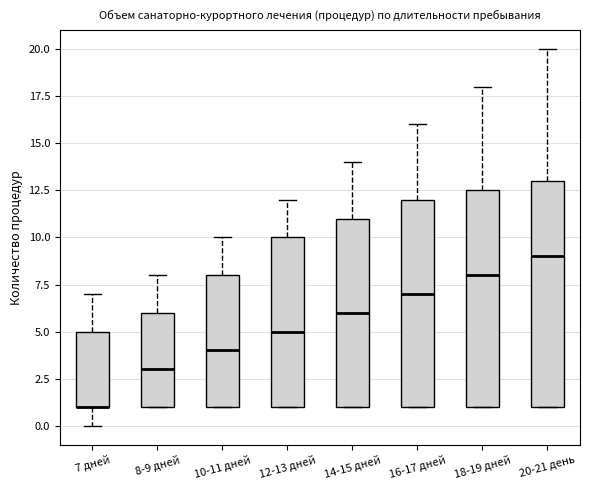

Reading left to right, read every box against the y-axis: the position of its median line, the range the box covers, and the ends of its whiskers. The values are not printed on the chart, so give them approximately, as read against the axis.

7 дней: median 1.0 (drawn on the box's lower edge), box 1.0 to 5.0, whiskers 0.0 to 7.0
8-9 дней: median 3.0, box 1.0 to 6.0, whiskers 1.0 to 8.0
10-11 дней: median 4.0, box 1.0 to 8.0, whiskers 1.0 to 10.0
12-13 дней: median 5.0, box 1.0 to 10.0, whiskers 1.0 to 12.0
14-15 дней: median 6.0, box 1.0 to 11.0, whiskers 1.0 to 14.0
16-17 дней: median 7.0, box 1.0 to 12.0, whiskers 1.0 to 16.0
18-19 дней: median 8.0, box 1.0 to 12.5, whiskers 1.0 to 18.0
20-21 день: median 9.0, box 1.0 to 13.0, whiskers 1.0 to 20.0